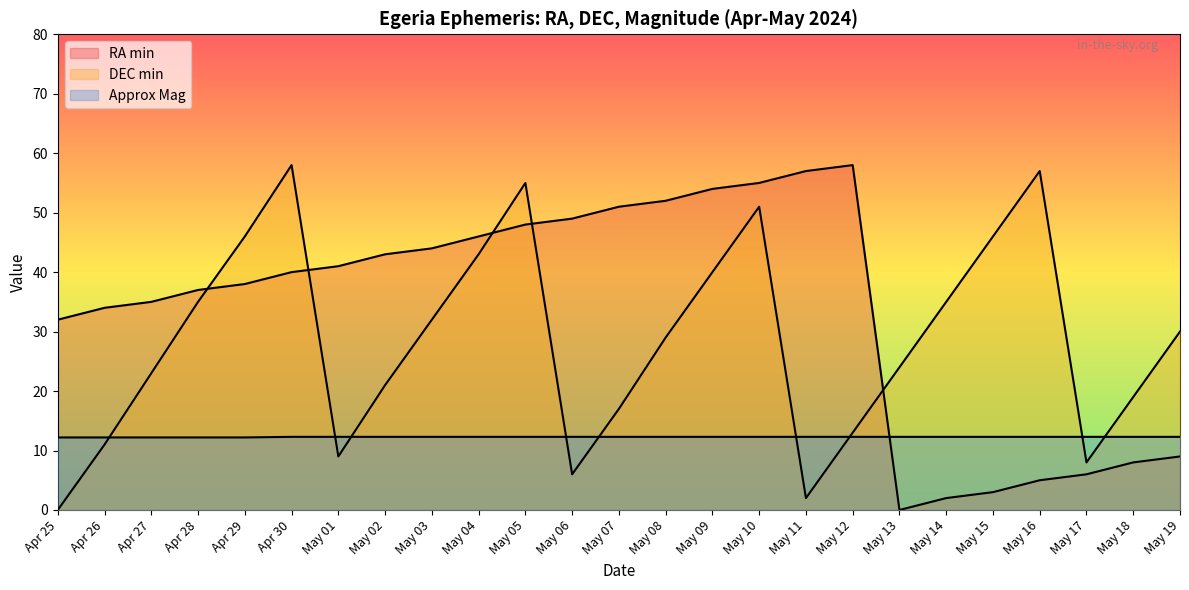

At which category does the chart reach its peak across all series?

May 12